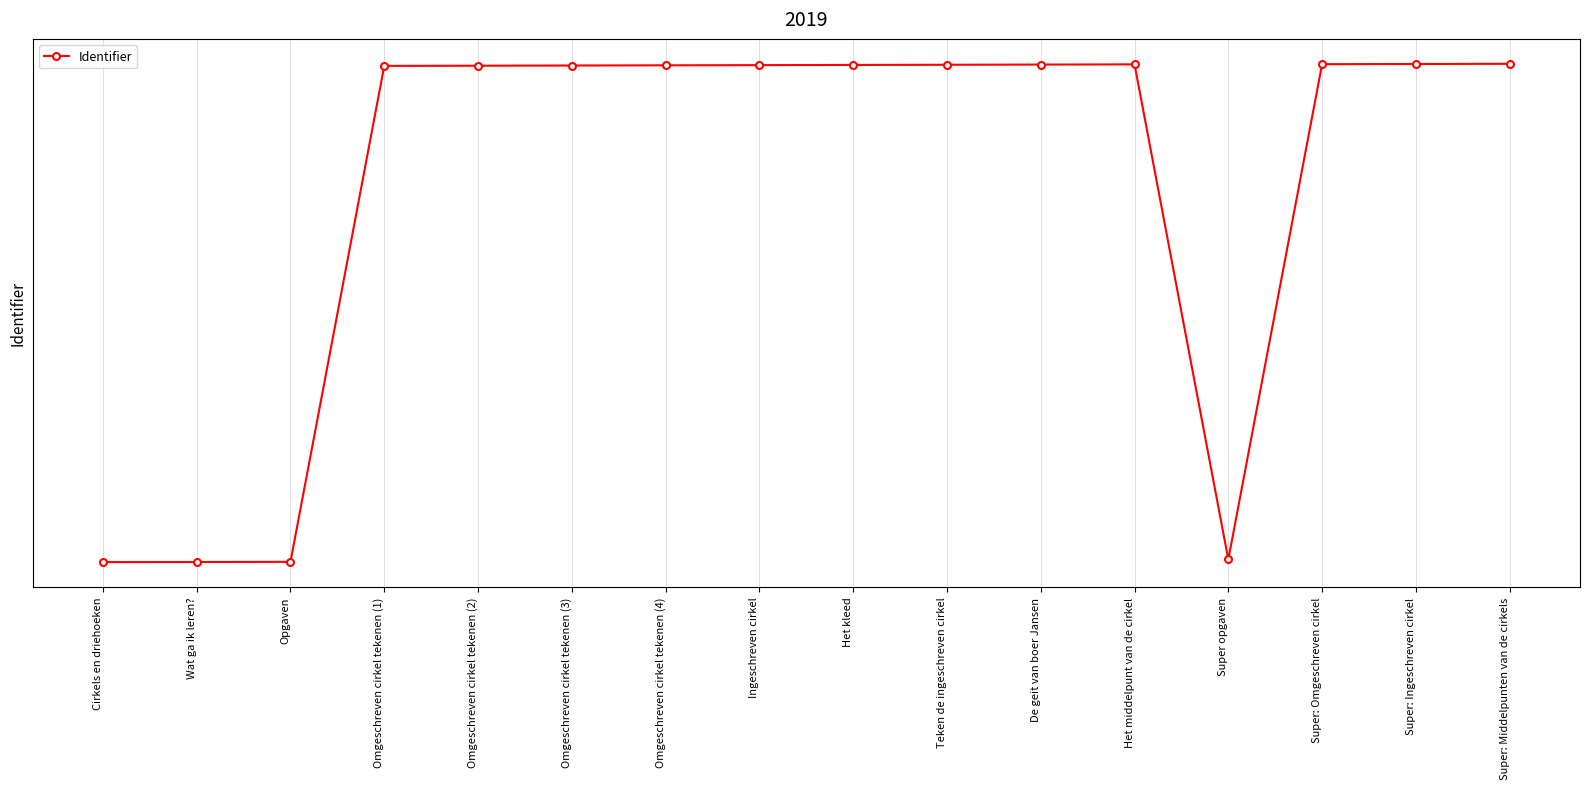

Is this an area chart (filled region under the line)?

No